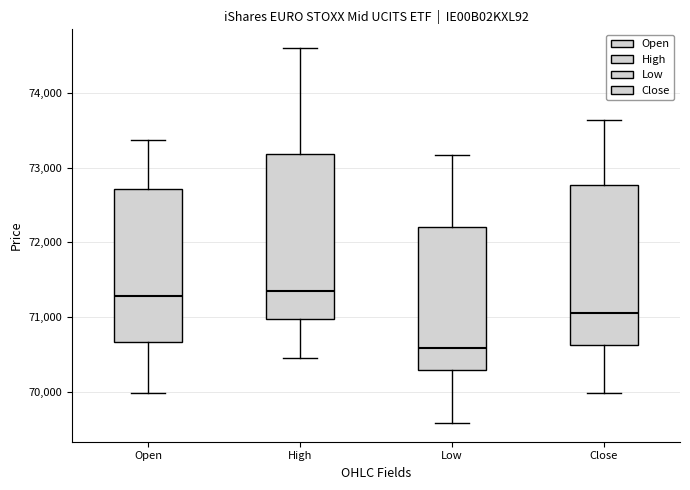

Which box's median line is the lowest?

Low